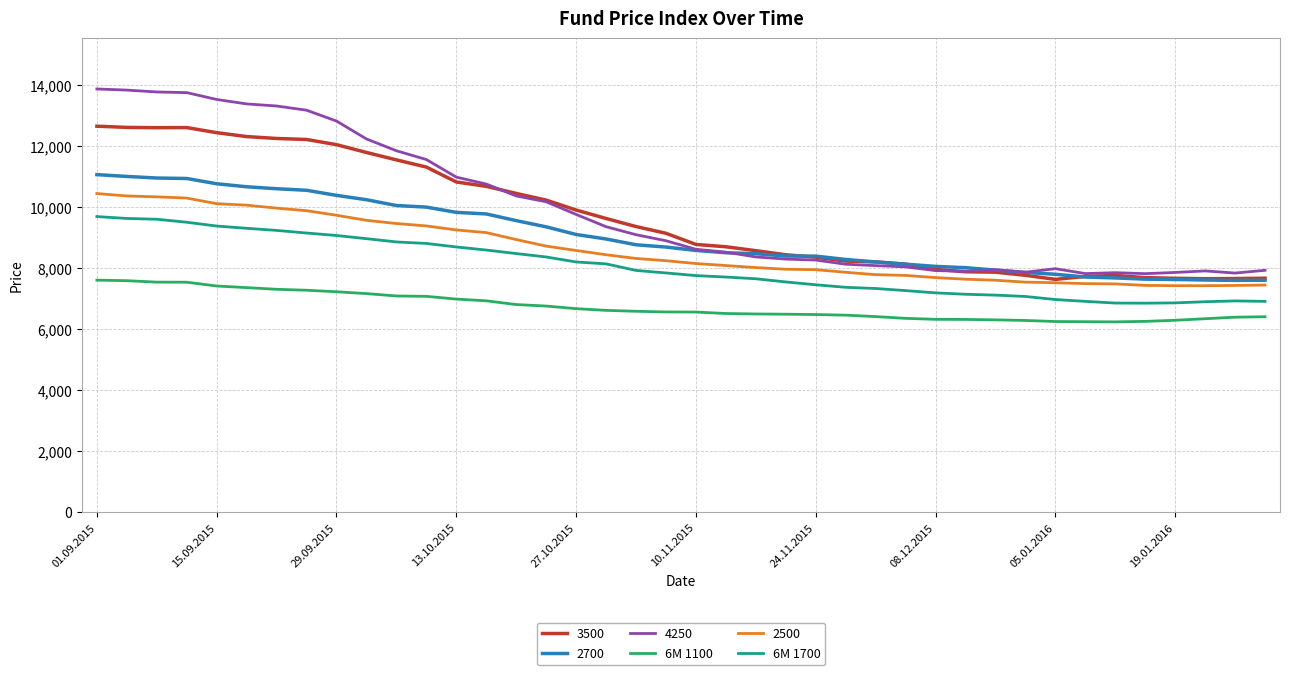

Which series has the largest range (max minus min)?

4250